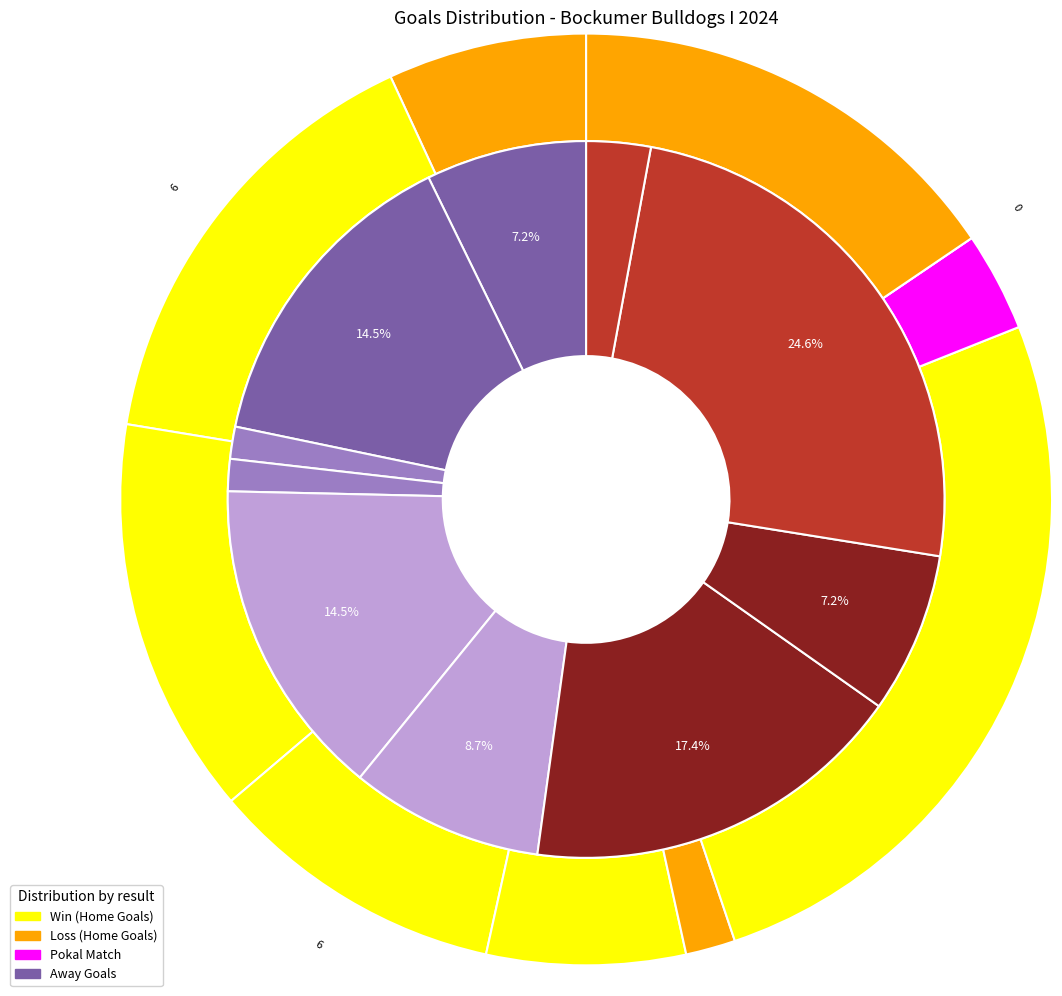

The 2 slice represents 1% of the pie. True or false?

True